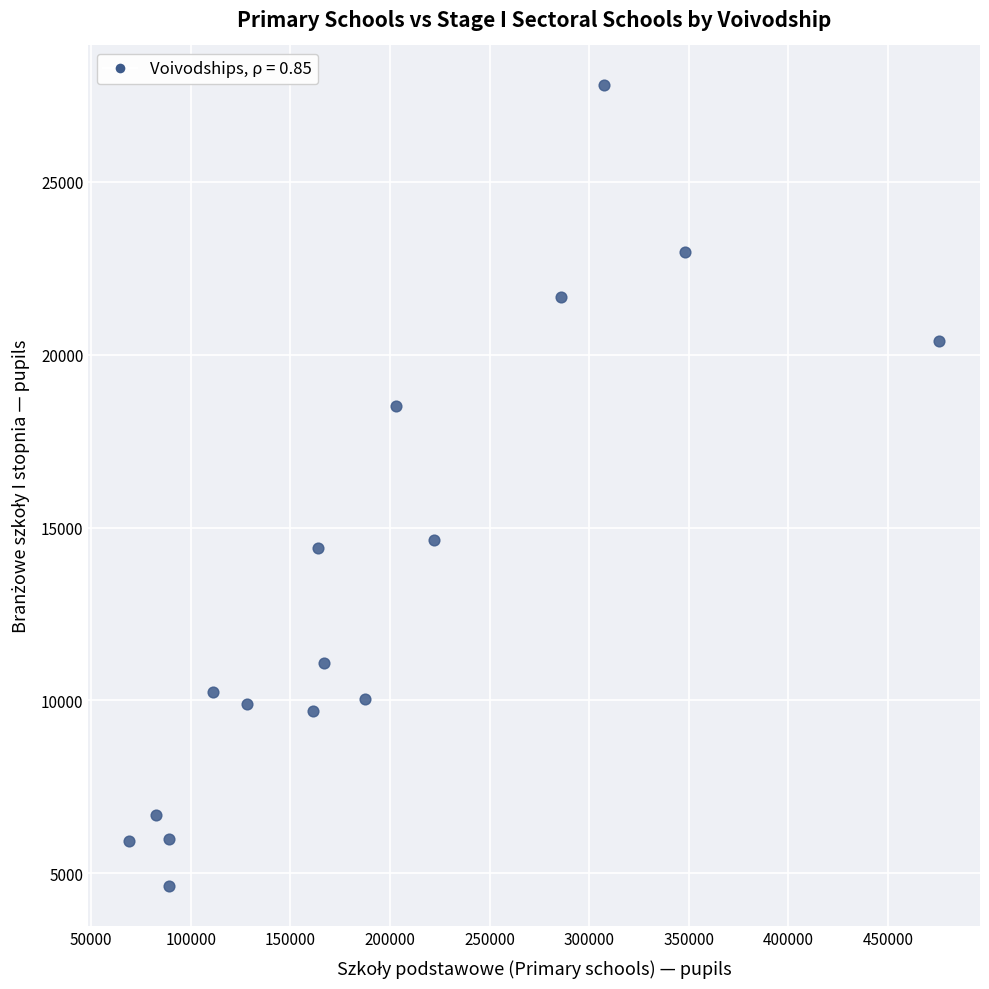

What is the range of Y values (max minus min)?

23142